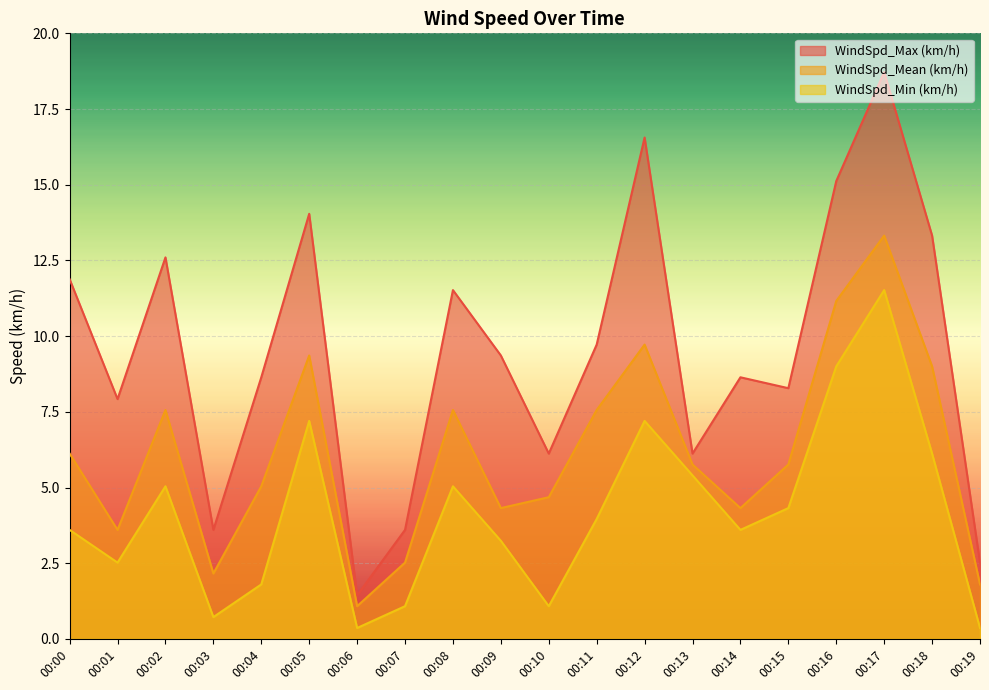

Which series has the widest spread of values?

WindSpd_Max (km/h)